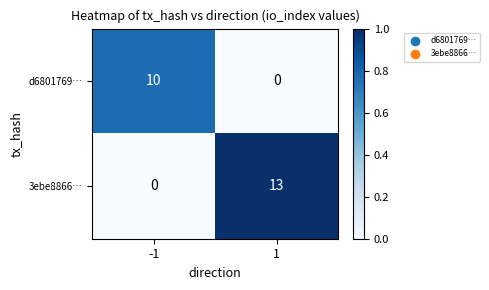

Which series has the largest total across all categories?

3ebe8866…